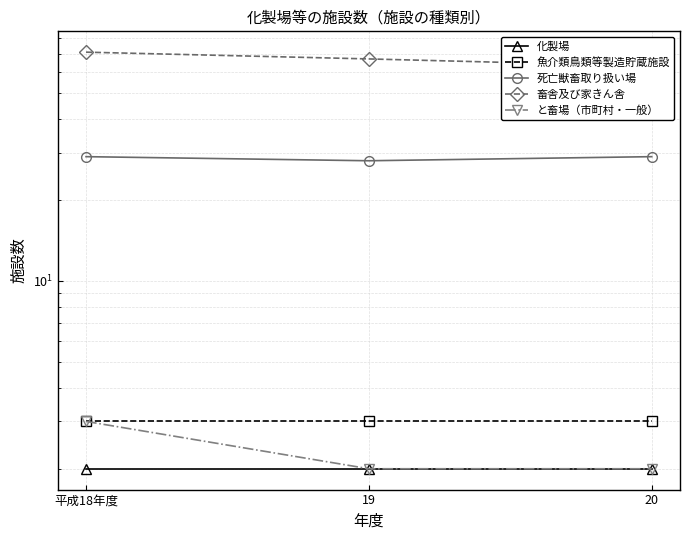

What is the minimum value shown in the chart?

2